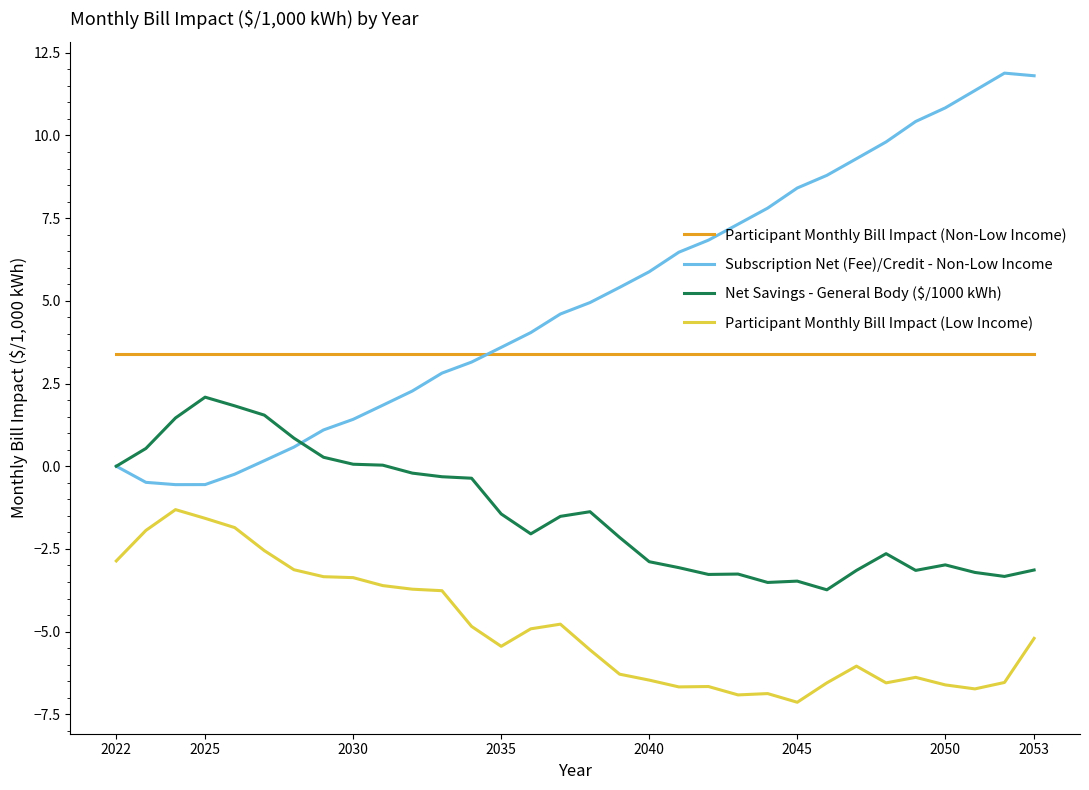

Which series has the largest range (max minus min)?

Subscription Net (Fee)/Credit - Non-Low Income